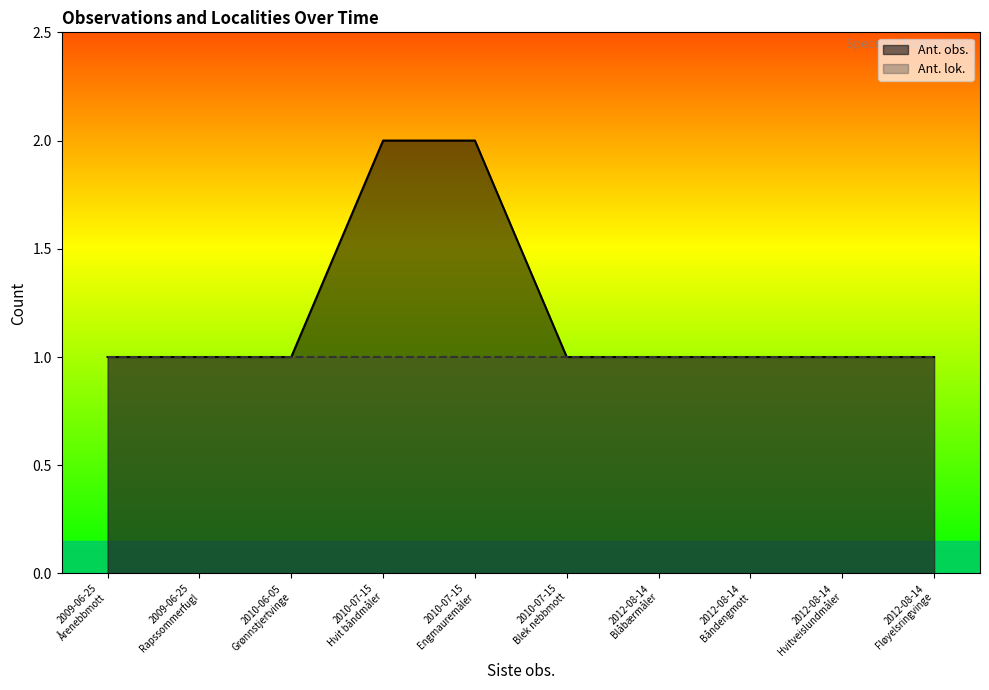

What is the difference between the maximum and minimum values in the Ant. obs. series?

1